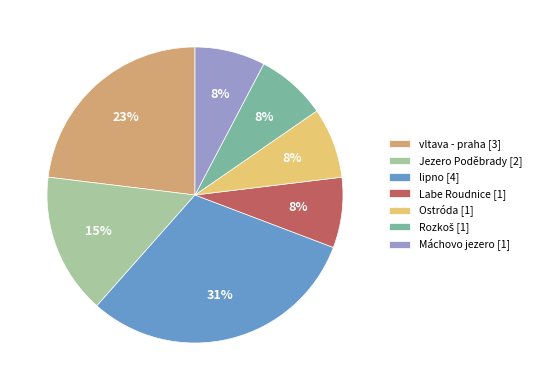

To the nearest percent, what percentage of the pie is lipno [4]?

31%